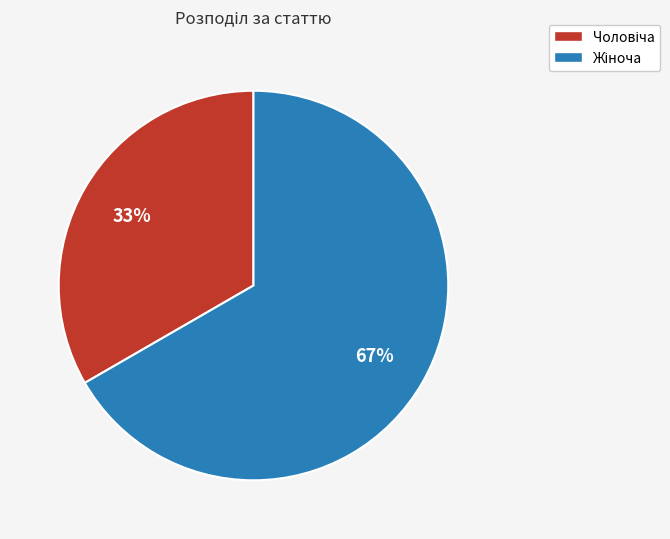

Does any single category account for the majority?

Yes